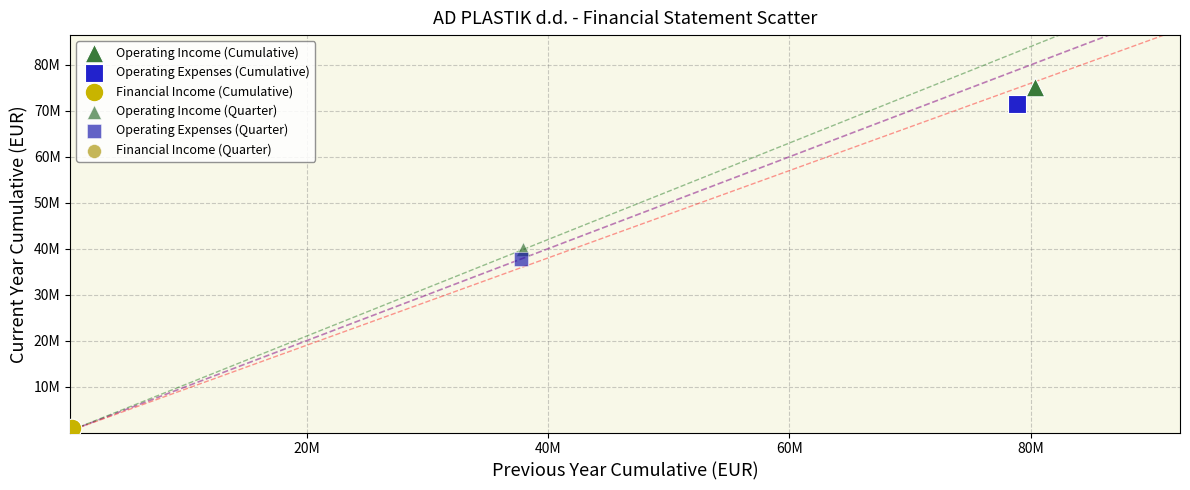

What are all the series names shown in the legend?

Operating Income (Cumulative), Operating Expenses (Cumulative), Financial Income (Cumulative), Operating Income (Quarter), Operating Expenses (Quarter), Financial Income (Quarter)